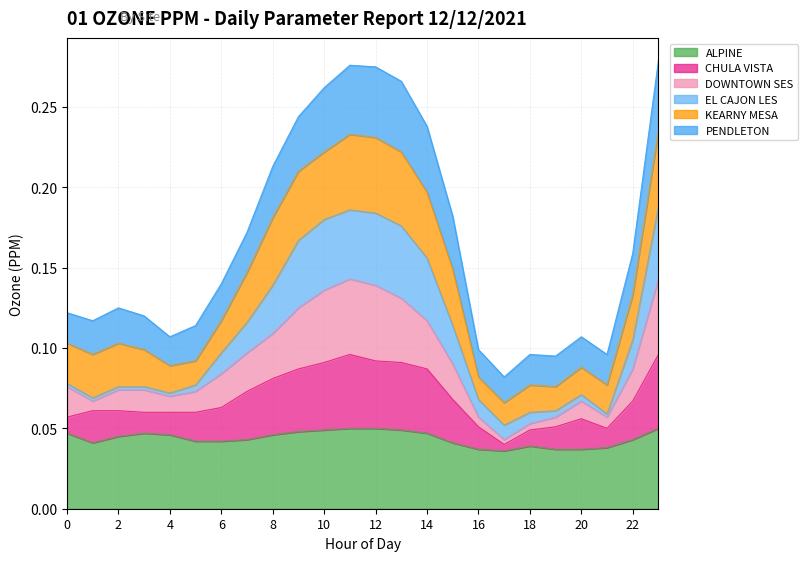

Which series has the widest spread of values?

PENDLETON